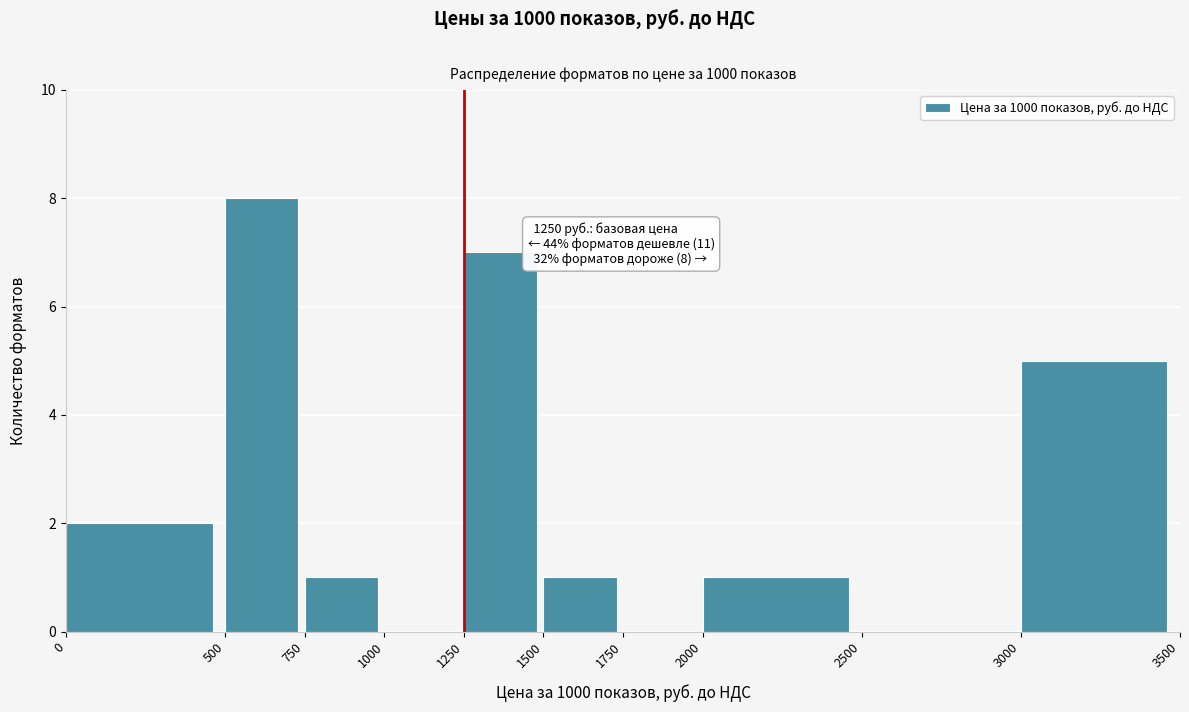

Which range on the x-axis has the tallest bar?

500 to 750